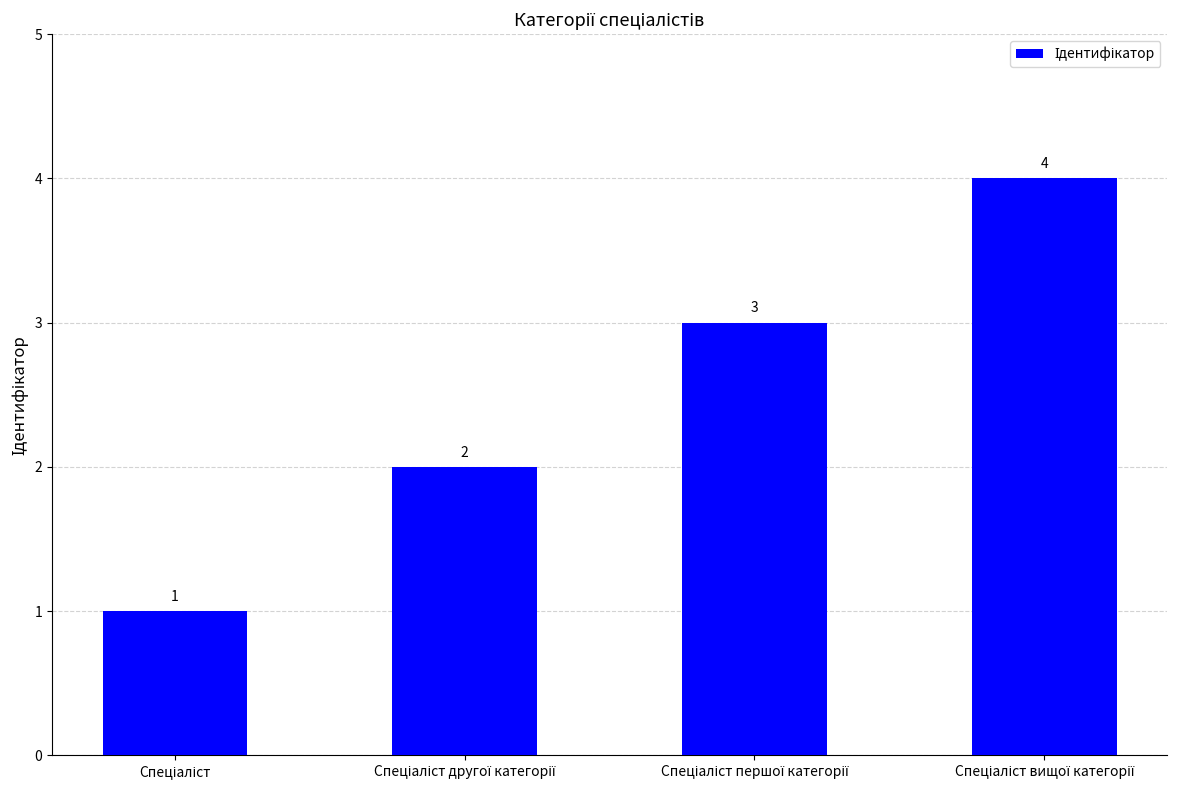

What is the maximum value shown in the chart?

4